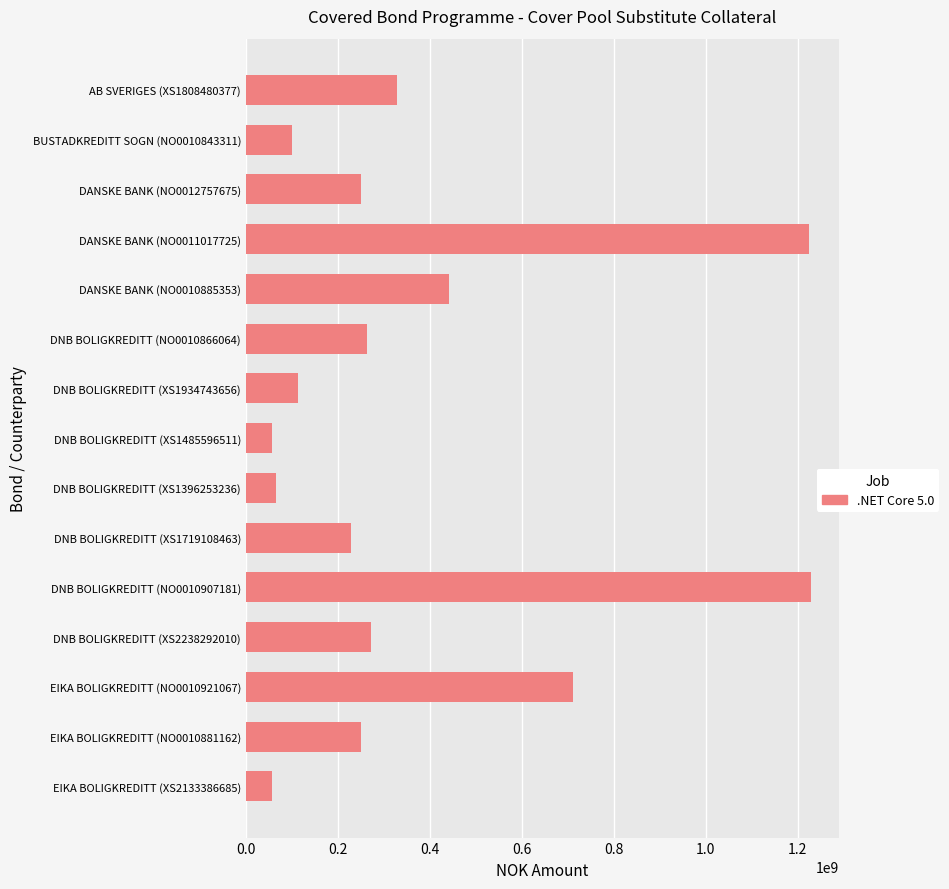

Where is the data nearest to the value 642442500?

EIKA BOLIGKREDITT (NO0010921067)